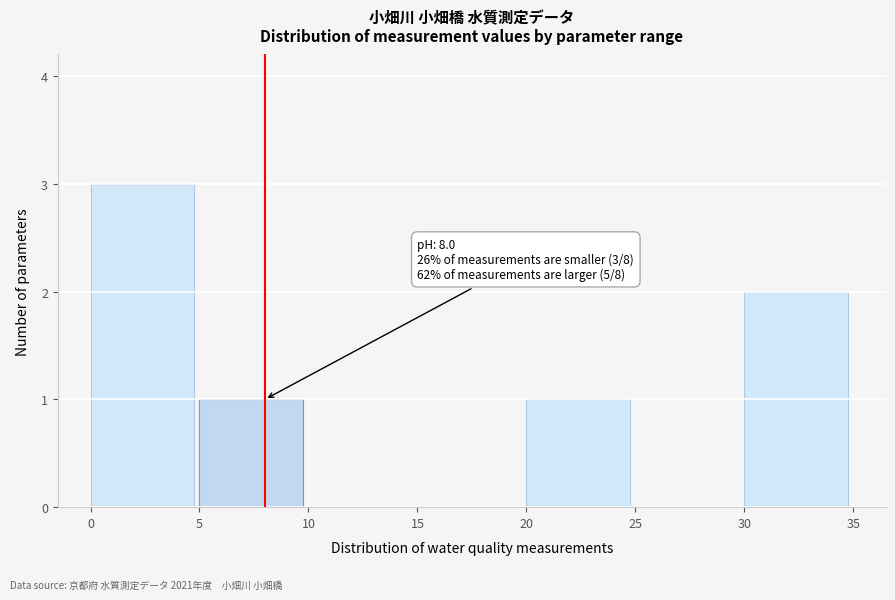

Reading left to right, transcribe all the data shown in this chart.

0=3	5=1	10=0	15=0	20=1	25=0	30=2